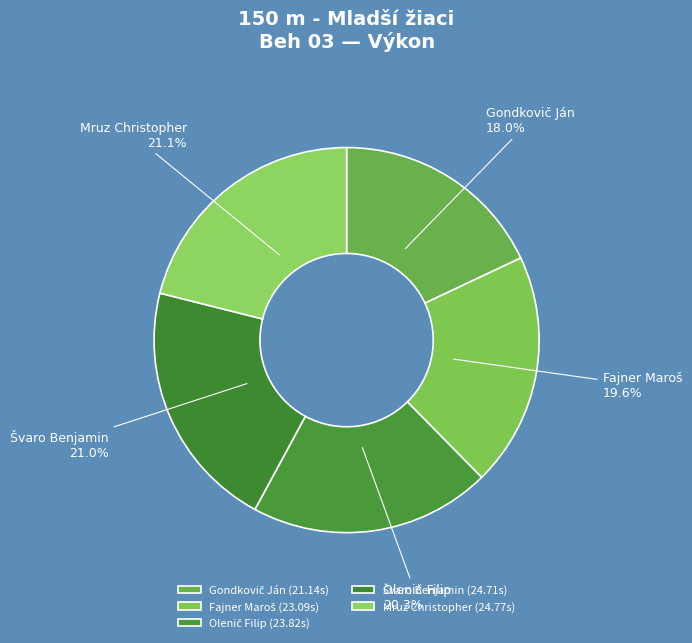

What portion of the pie excludes Mruz Christopher?

78.9%